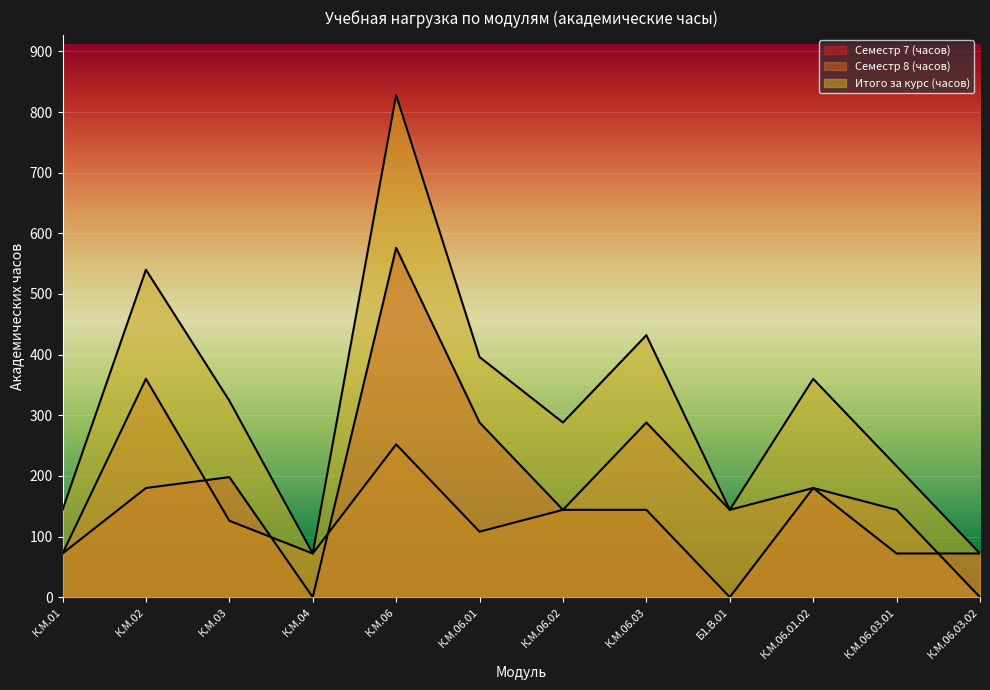

True or false: Семестр 7 (часов) and Итого за курс (часов) cross at least once.

False